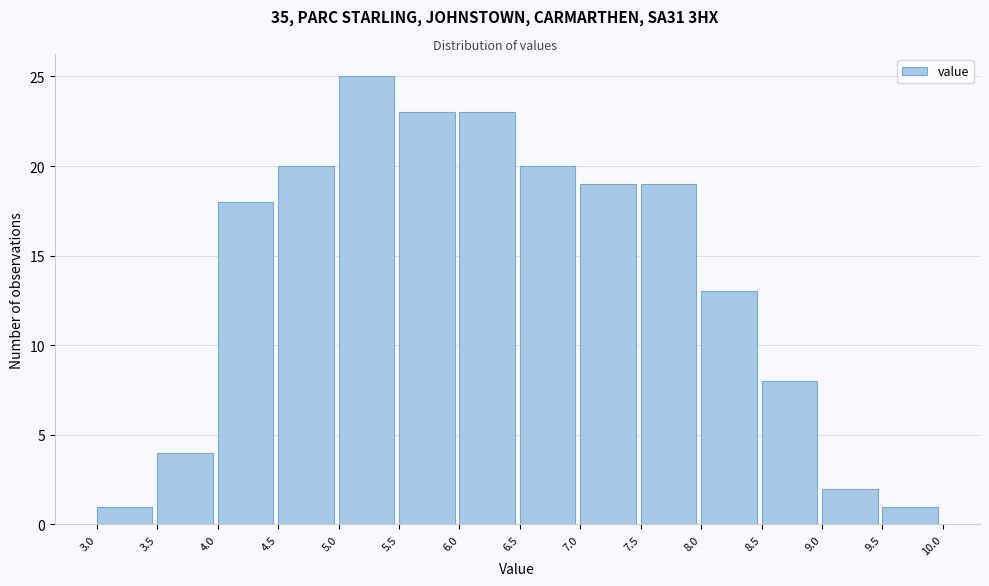

Reading left to right, list every bar in this chart as the range it spans on the x-axis followed by its height. The values are not printed on the chart, so give them approximately, as read against the axis.

3.0 to 3.5: 1
3.5 to 4.0: 4
4.0 to 4.5: 18
4.5 to 5.0: 20
5.0 to 5.5: 25
5.5 to 6.0: 23
6.0 to 6.5: 23
6.5 to 7.0: 20
7.0 to 7.5: 19
7.5 to 8.0: 19
8.0 to 8.5: 13
8.5 to 9.0: 8
9.0 to 9.5: 2
9.5 to 10.0: 1